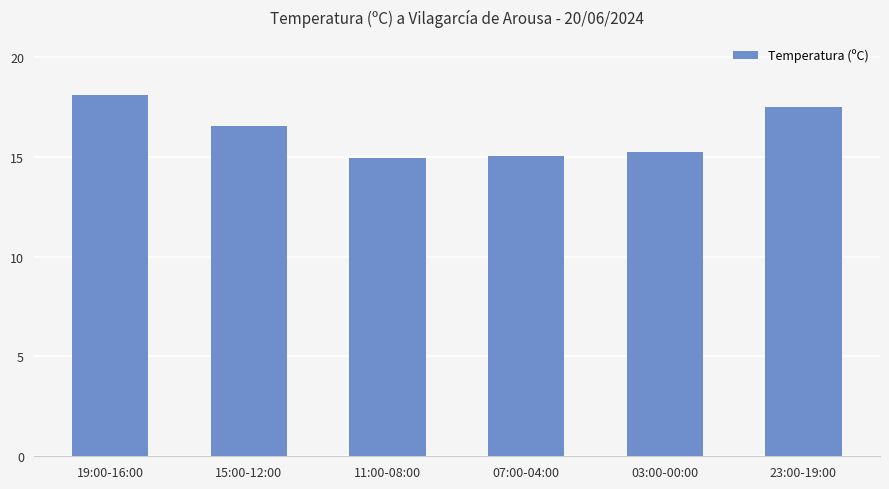

Where is the data nearest to the value 16?

15:00-12:00